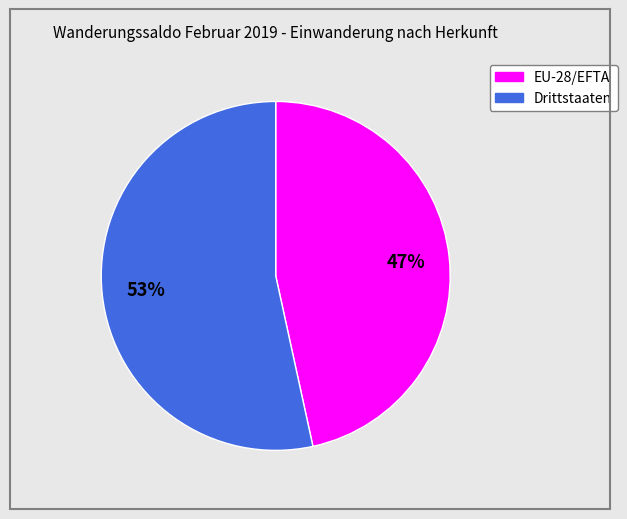

To the nearest percent, what is the average slice percentage?

50%